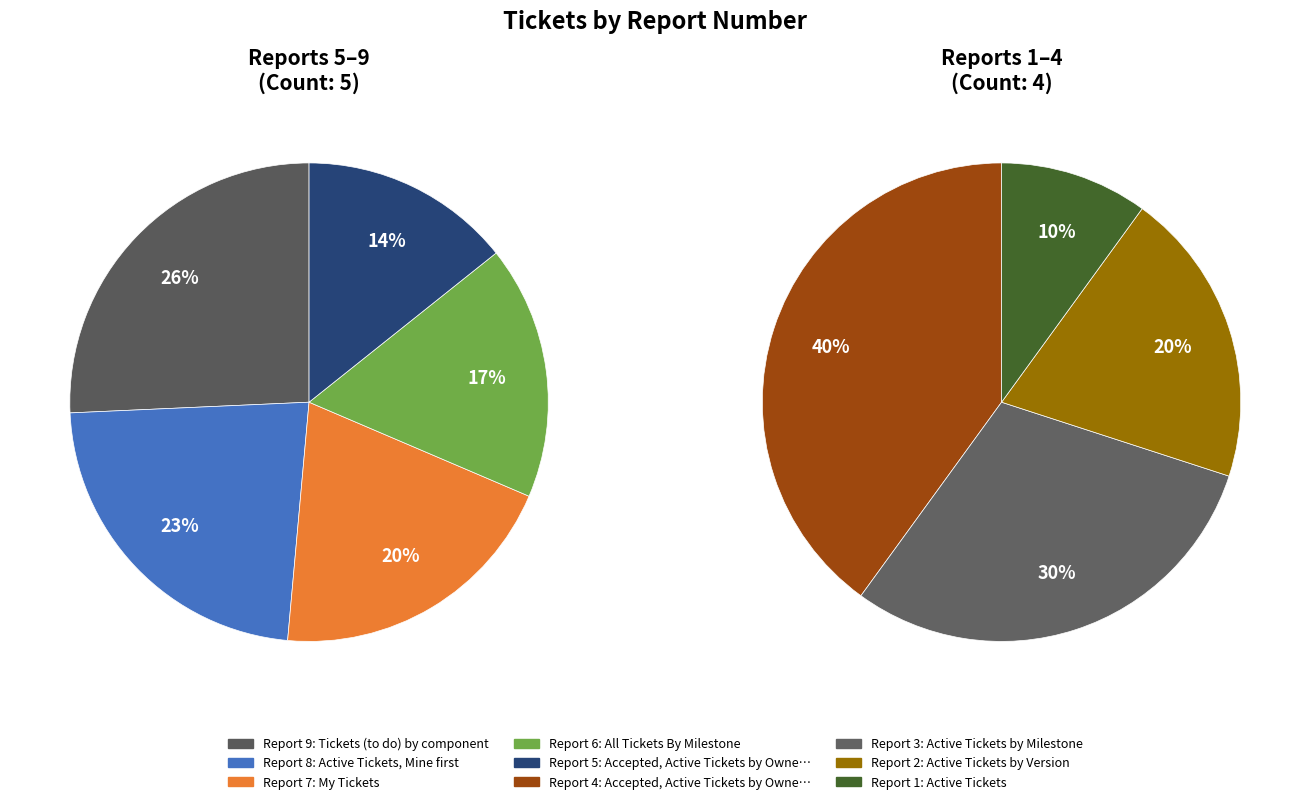

How much of the chart is everything except All Tickets By Milestone?

86.7%